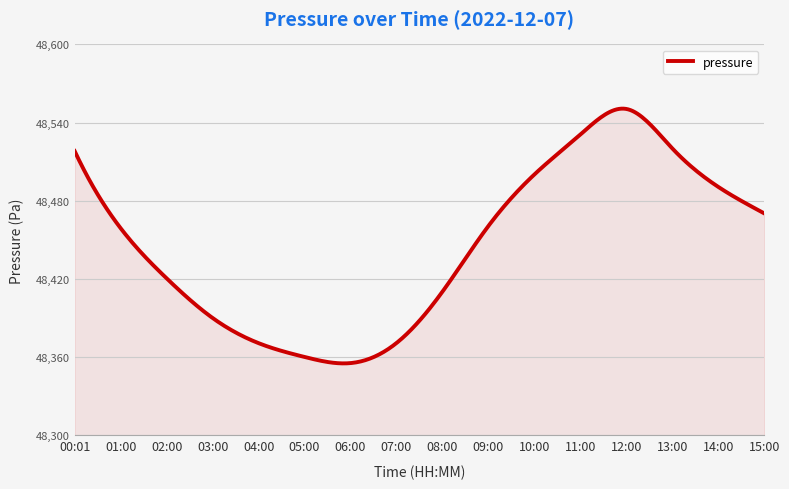

What is the greatest value displayed?

48550.6